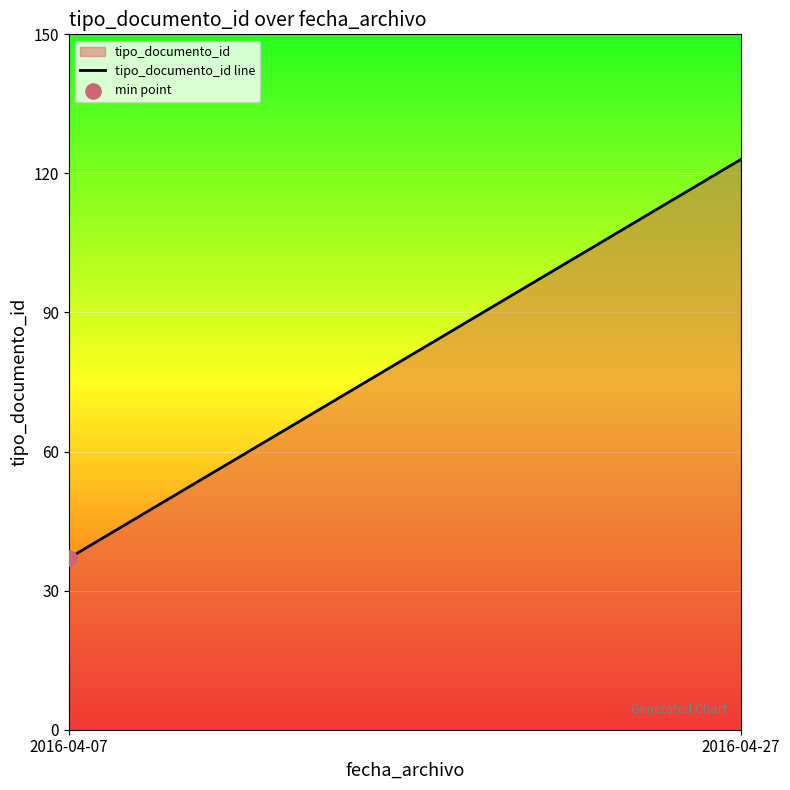

Which has a higher value, 2016-04-07 or 2016-04-27?

2016-04-27